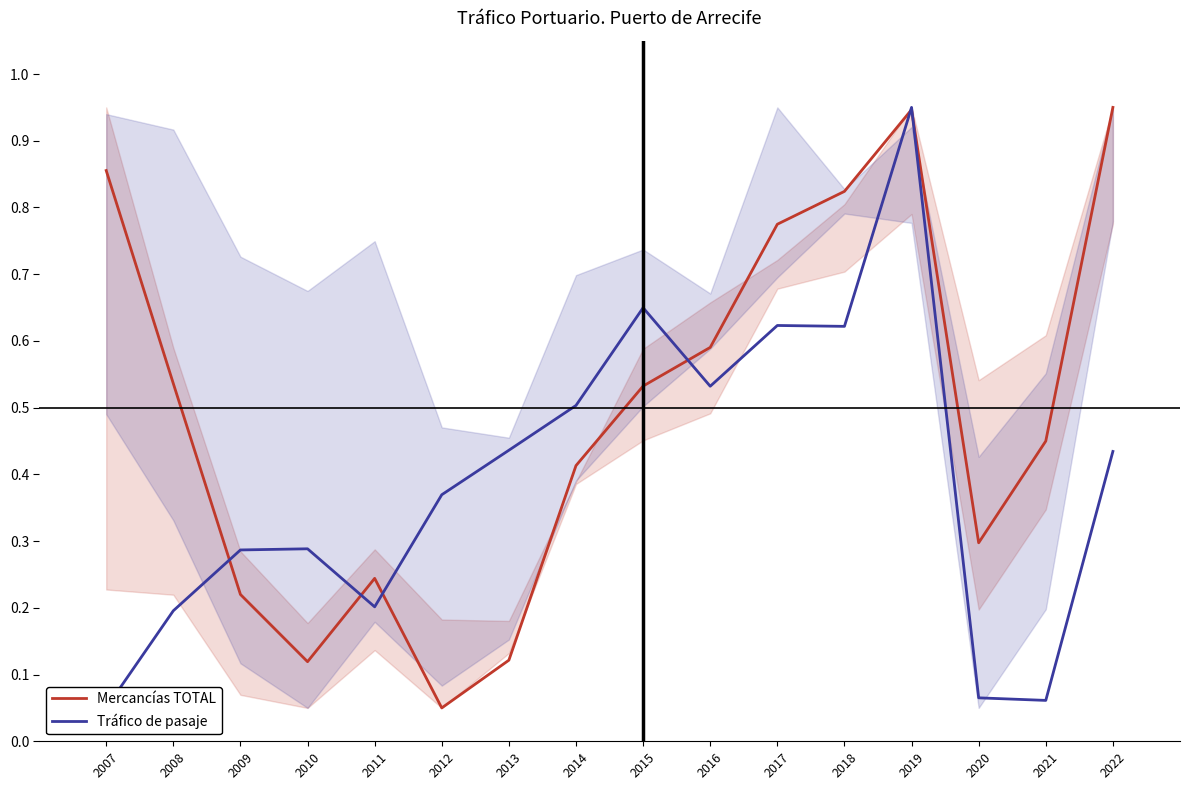

What is the value of the Tráfico de pasaje point at the 6th from the left?

0.4